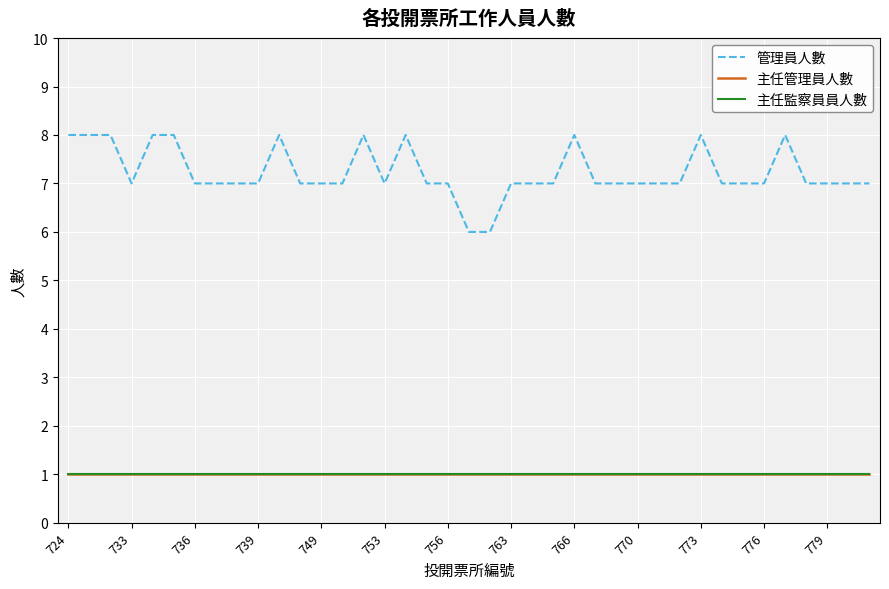

True or false: 管理員人數 and 主任管理員人數 cross at least once.

False